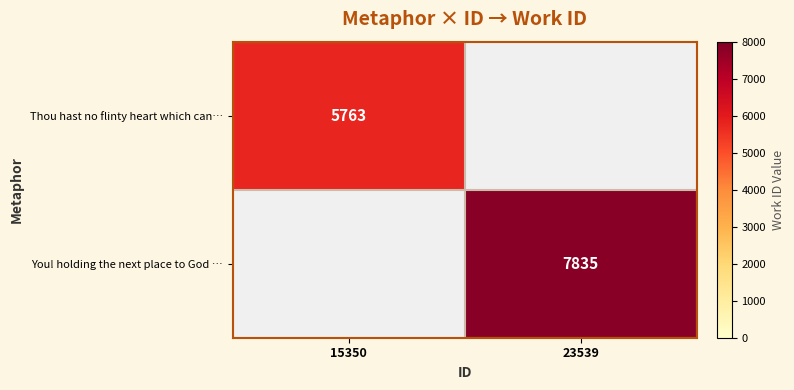

Is it true that Thou hast no flinty heart which can… equals 8925 at 15350?

False